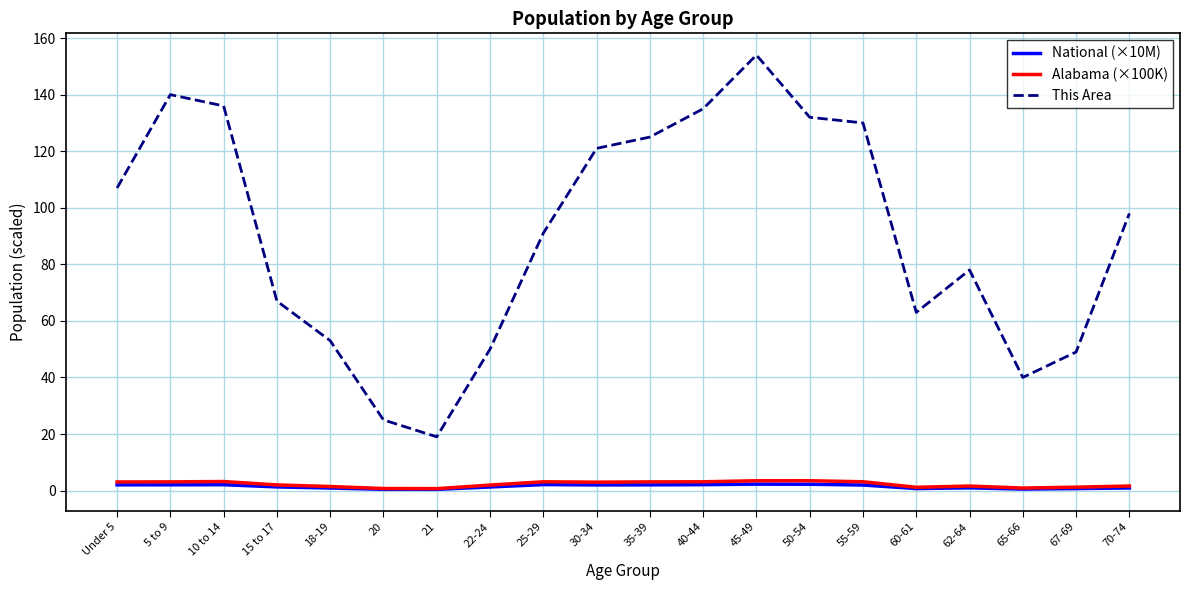

Is it true that Alabama (×100K) equals 3.1 at 55-59?

True